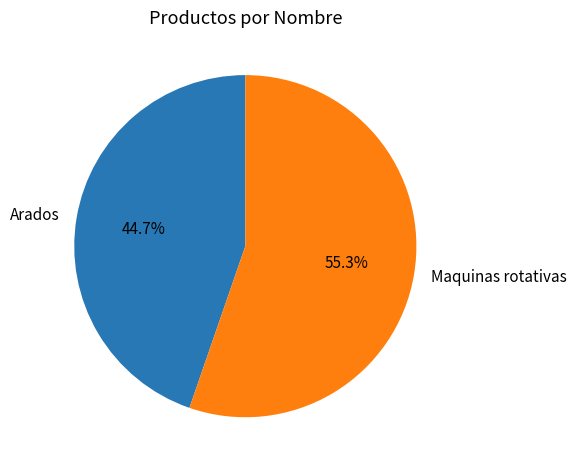

To the nearest percent, what is the average slice percentage?

50%